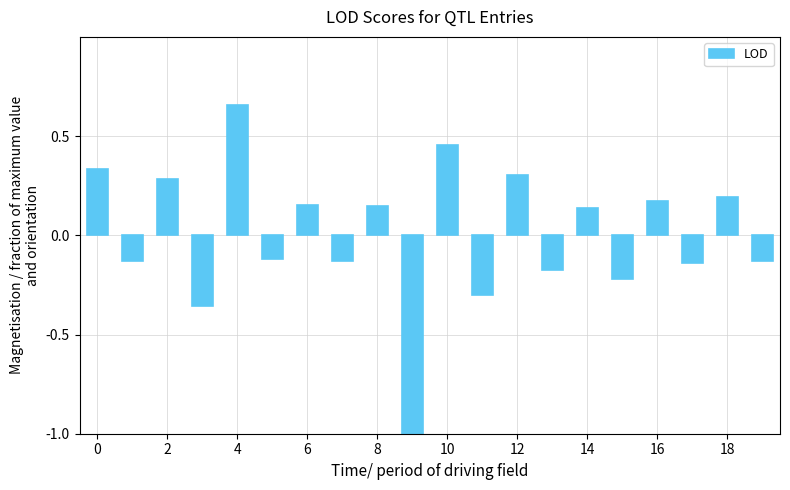

What is the smallest value displayed?

-1.0